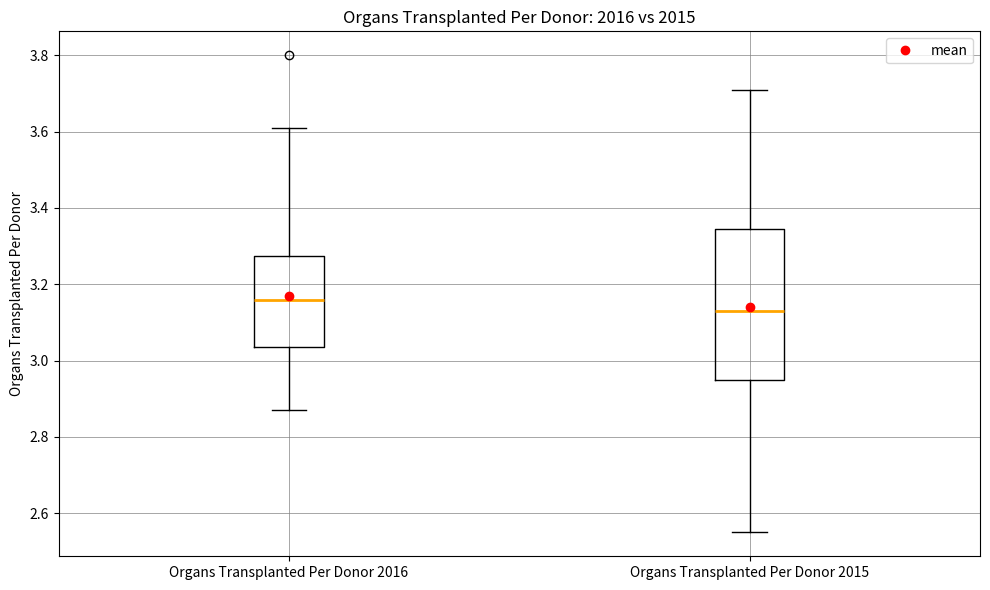

Reading left to right, read every box against the y-axis: the position of its median line, the range the box covers, and the ends of its whiskers. The values are not printed on the chart, so give them approximately, as read against the axis.

Organs Transplanted Per Donor 2016: median 3.16, box 3.04 to 3.28, whiskers 2.88 to 3.62
Organs Transplanted Per Donor 2015: median 3.14, box 2.96 to 3.34, whiskers 2.56 to 3.72